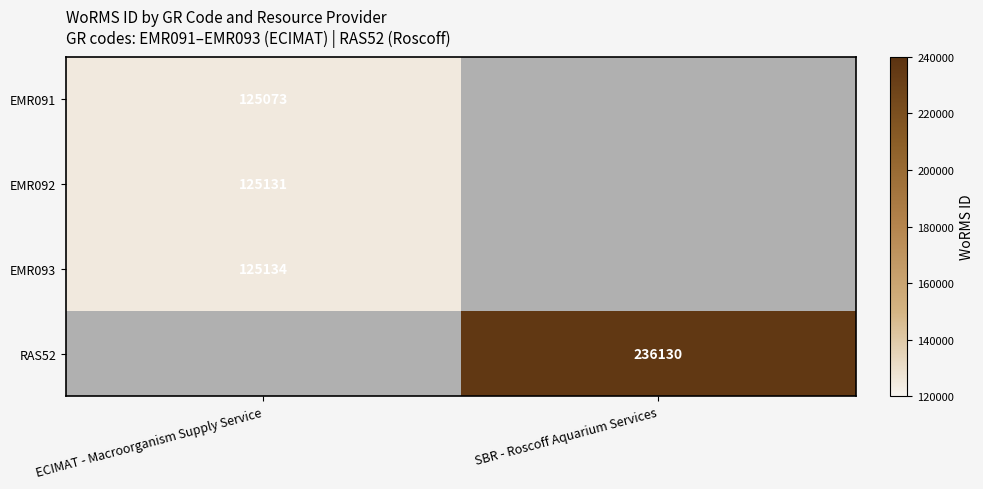

The value of EMR092 at ECIMAT - Macroorganism Supply Service is 125131. True or false?

True